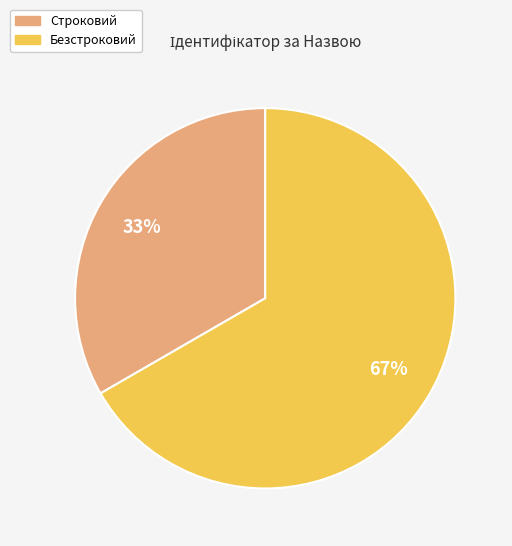

True or false: Безстроковий accounts for 76% of the total.

False